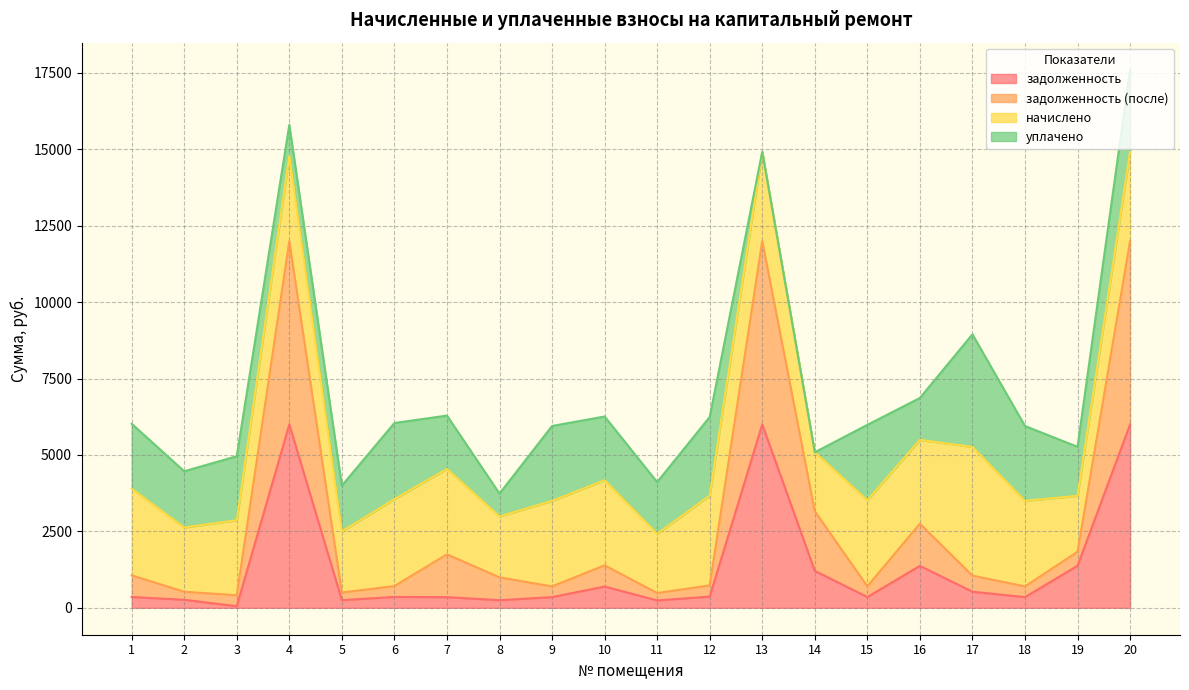

How many values in the начислено series exceed 2793?

10